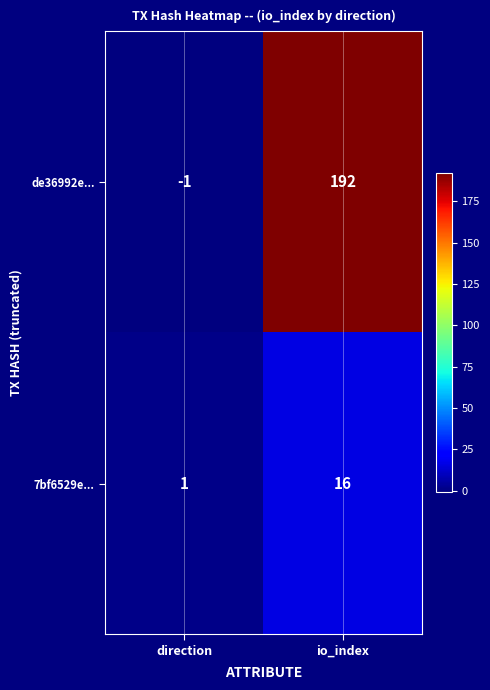

At which label is de36992e... closest to 95?

direction